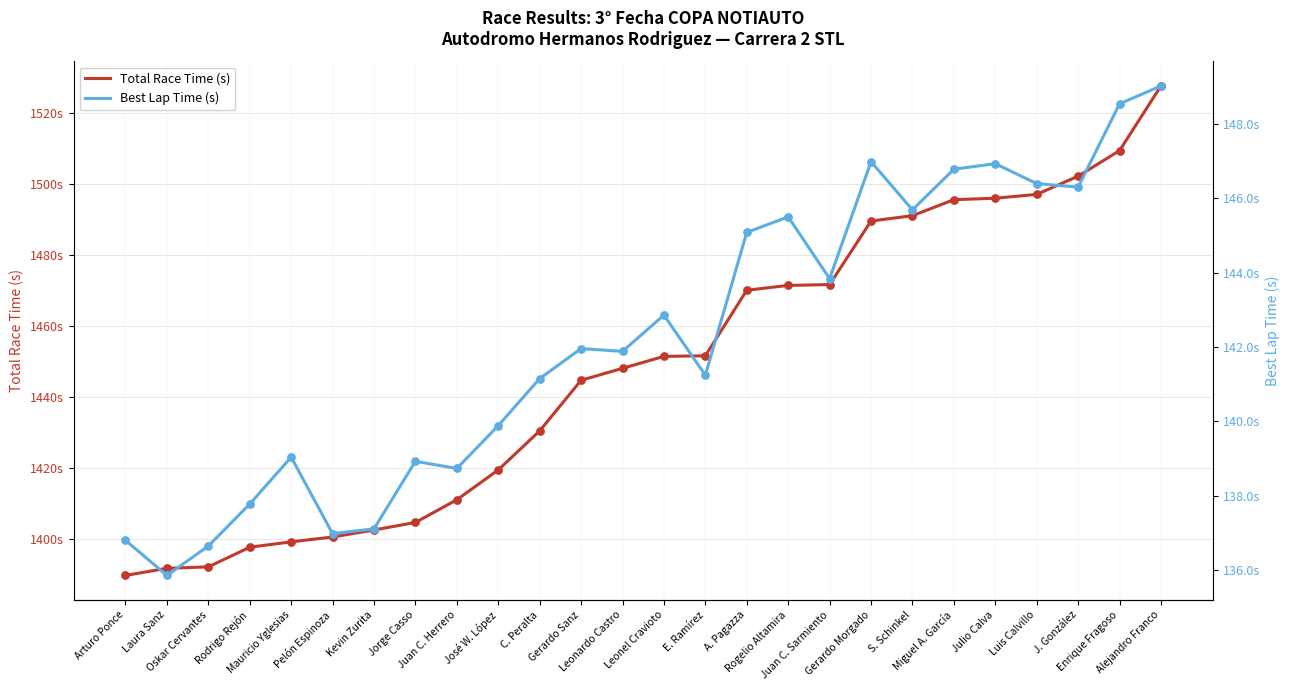

What are all the series names shown in the legend?

Total Race Time (s), Best Lap Time (s)